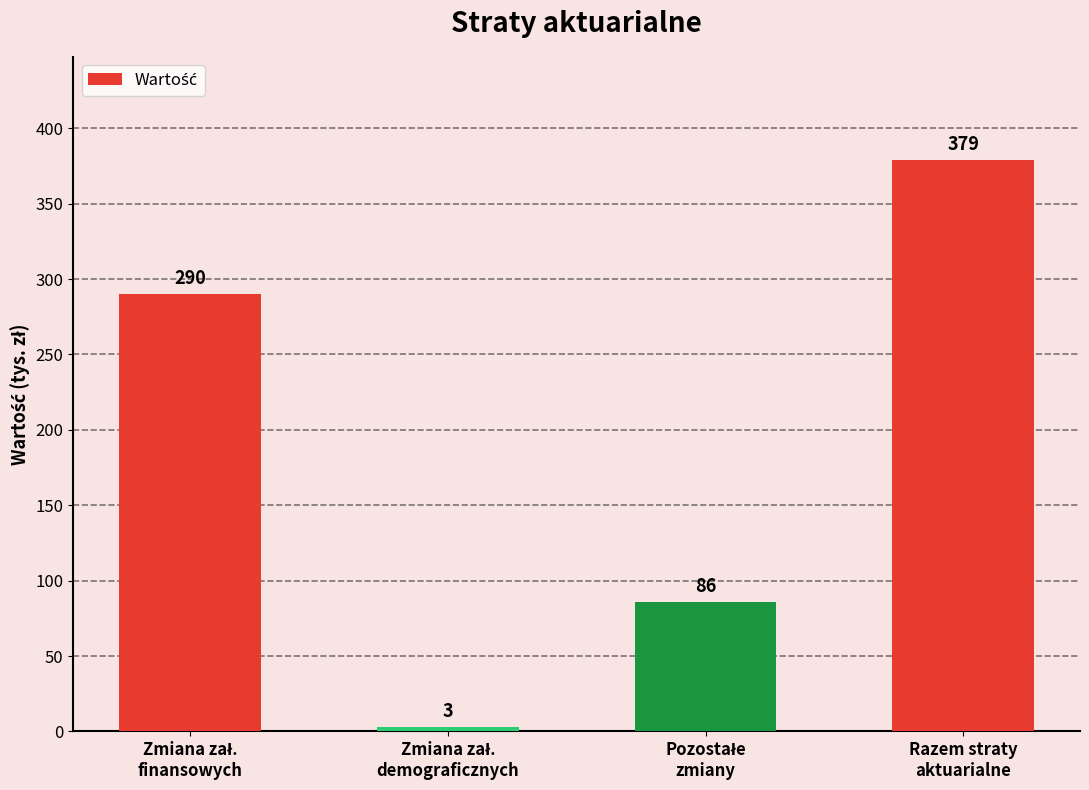

What is the smallest value displayed?

3